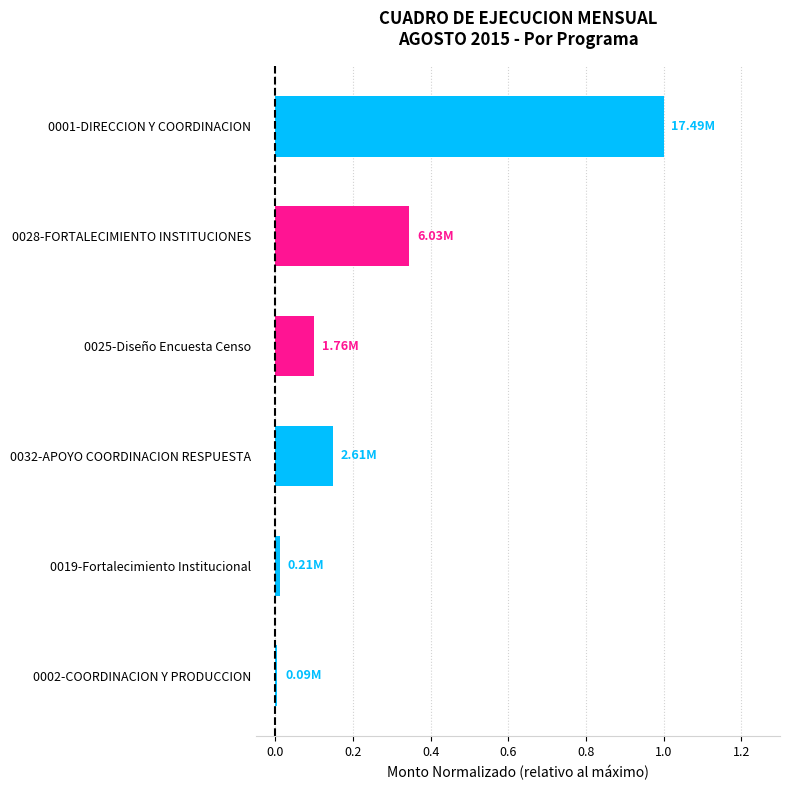

Between 0001-DIRECCION Y COORDINACION and 0032-APOYO COORDINACION RESPUESTA, which is larger?

0001-DIRECCION Y COORDINACION